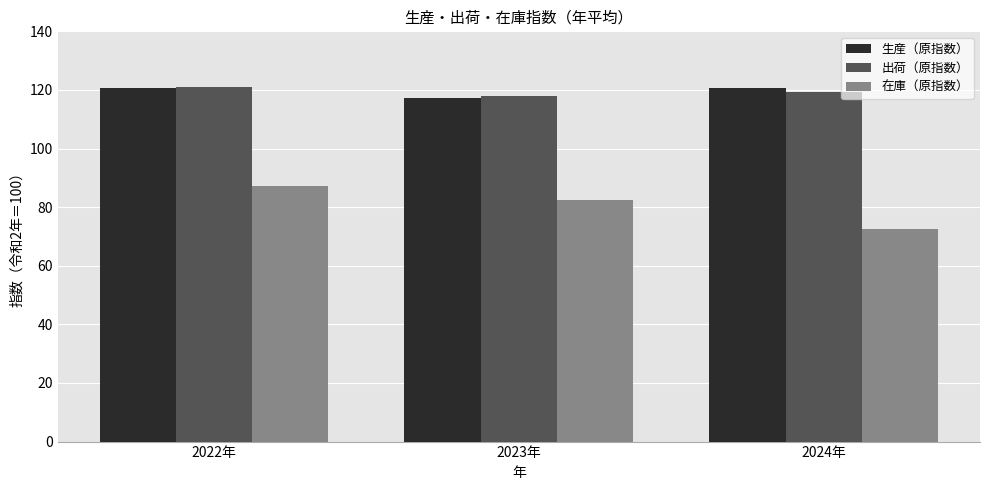

What is the total value across all series at 2024年?

312.4